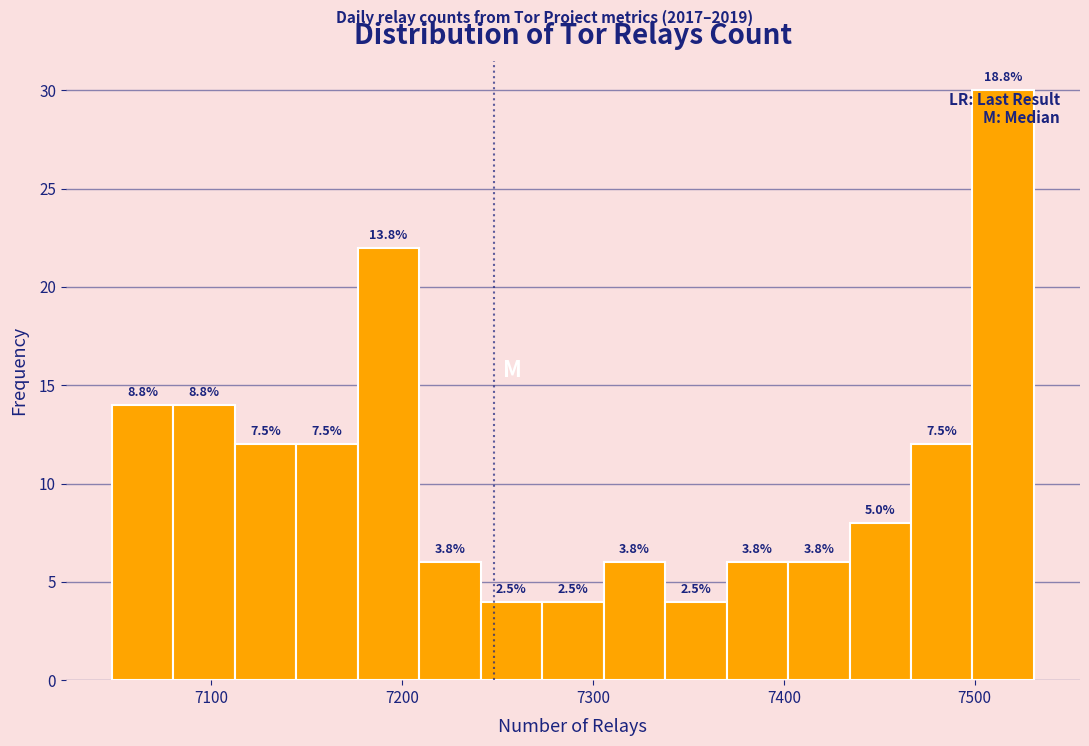

Around what value on the x-axis is the tallest bar? Give the approximate position of its centre, as read against the axis.

7510